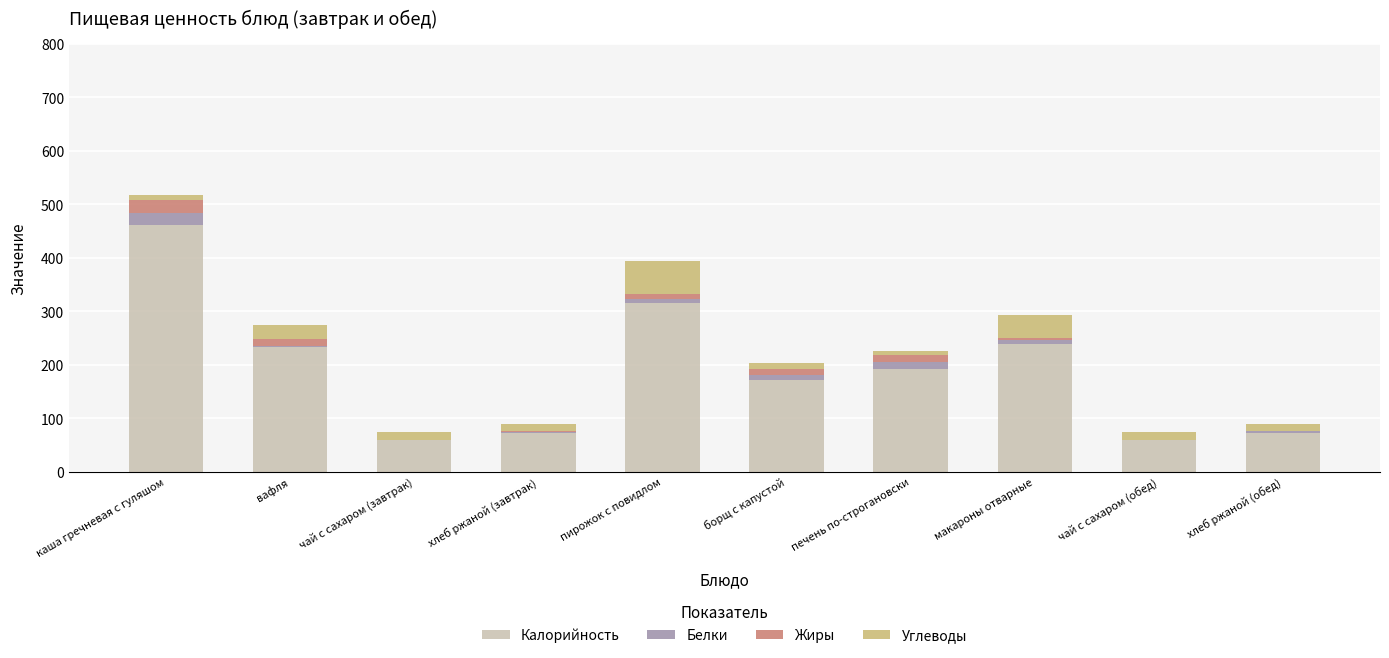

The Калорийность series shows 145 at пирожок с повидлом. True or false?

False